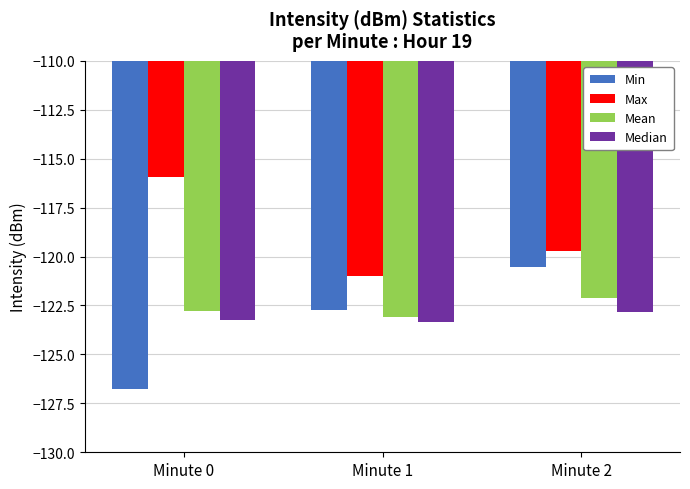

List the labels in order of Max value, largest first.

Minute 0, Minute 2, Minute 1